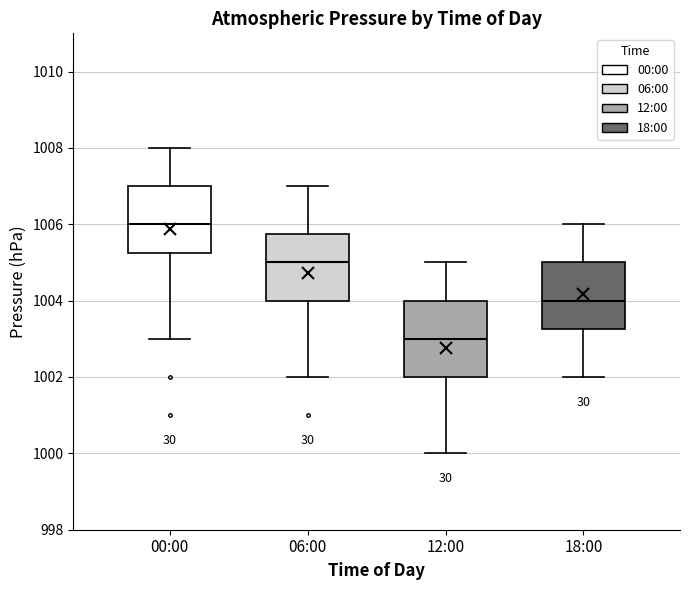

Reading left to right, read every box against the y-axis: the position of its median line, the range the box covers, and the ends of its whiskers. The values are not printed on the chart, so give them approximately, as read against the axis.

00:00: median 1006.0, box 1005.2 to 1007.0, whiskers 1003.0 to 1008.0
06:00: median 1005.0, box 1004.0 to 1005.8, whiskers 1002.0 to 1007.0
12:00: median 1003.0, box 1002.0 to 1004.0, whiskers 1000.0 to 1005.0
18:00: median 1004.0, box 1003.2 to 1005.0, whiskers 1002.0 to 1006.0